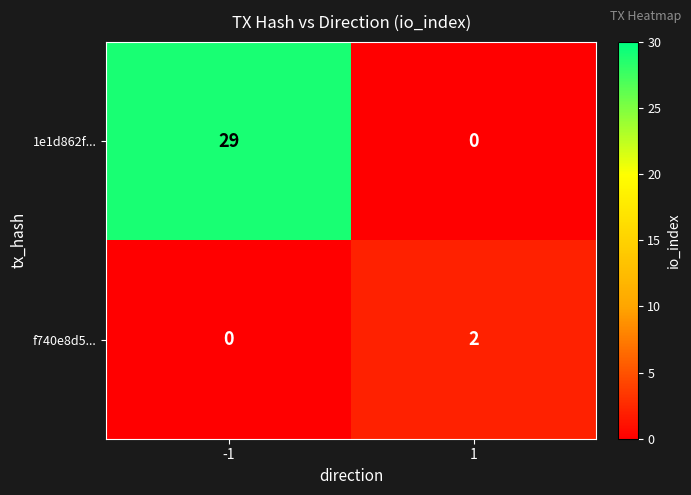

At -1, list the series in order from largest to smallest.

1e1d862f..., f740e8d5...